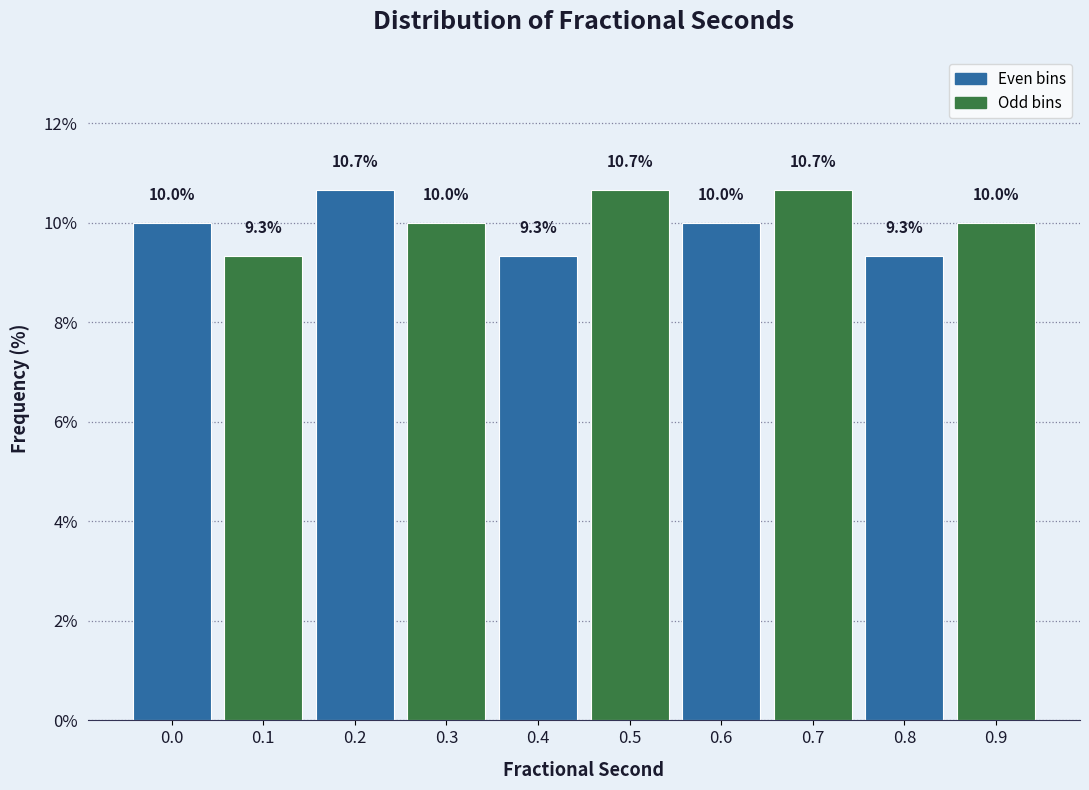

Reading left to right, extract all data points from this chart.

0.0=10.0	0.1=9.3	0.2=10.7	0.3=10.0	0.4=9.3	0.5=10.7	0.6=10.0	0.7=10.7	0.8=9.3	0.9=10.0